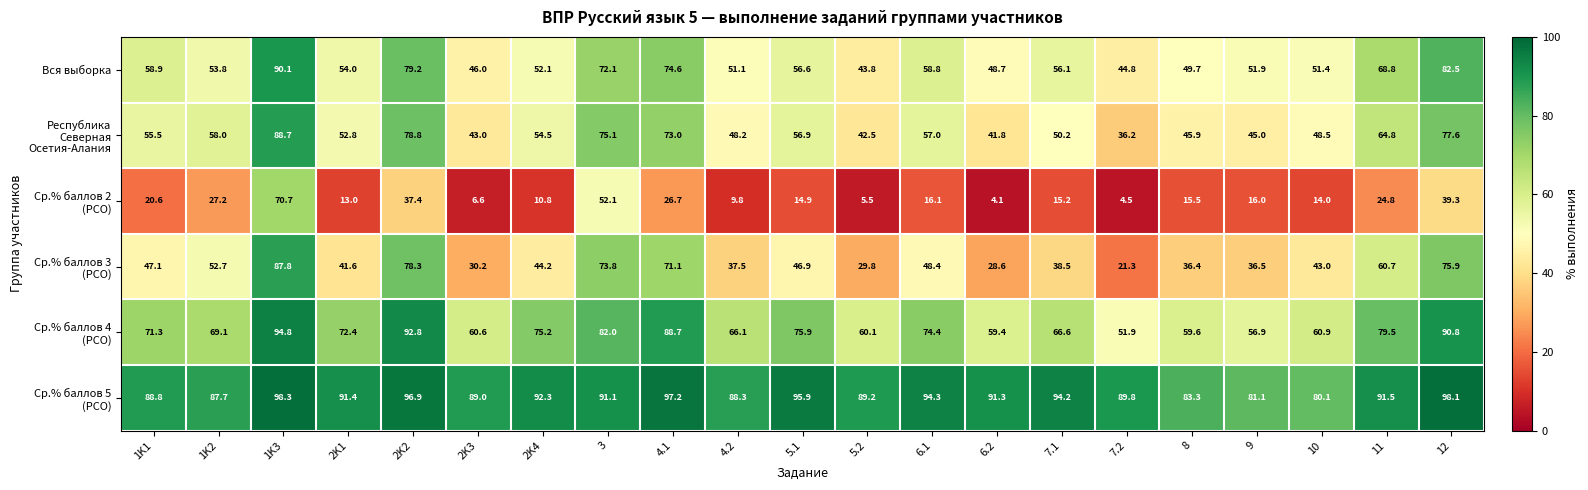

What value does the Вся выборка series have at 2K1?

54.0